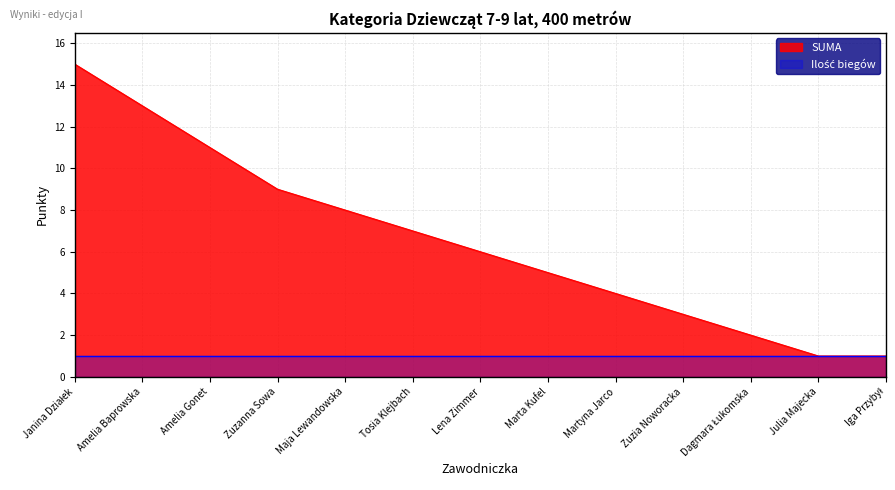

The chart shows a value of 2 at Zuzia Noworacka. True or false?

False